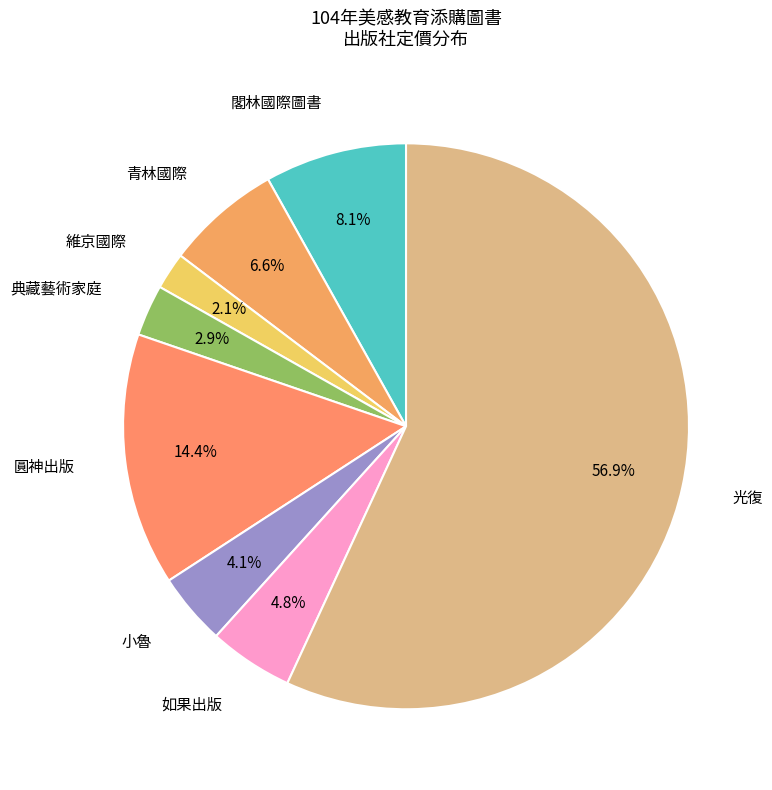

What is the largest slice in the pie chart?

光復